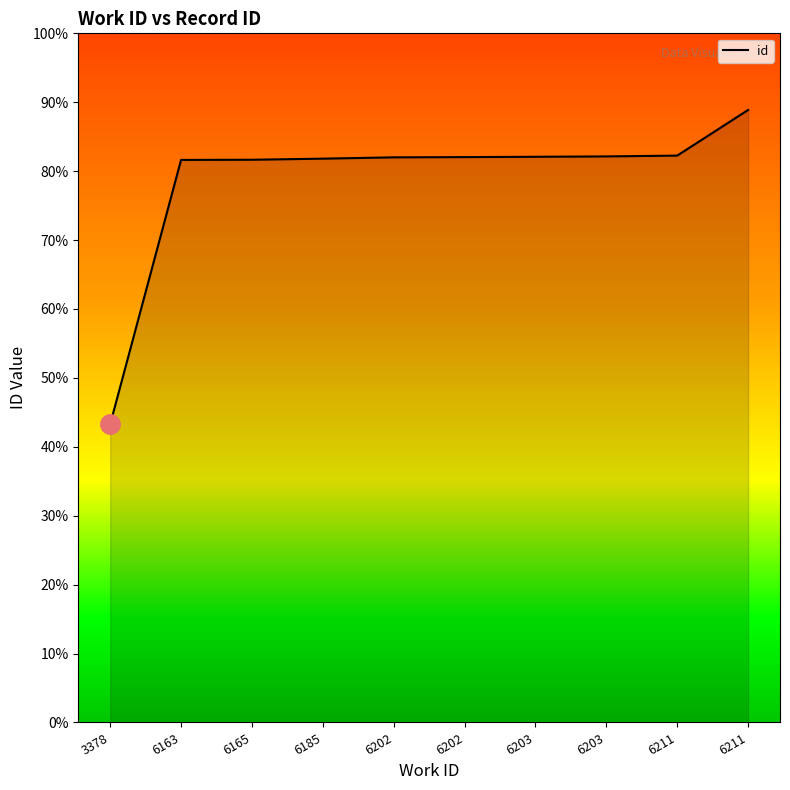

The value at 6202 is 16401. True or false?

True